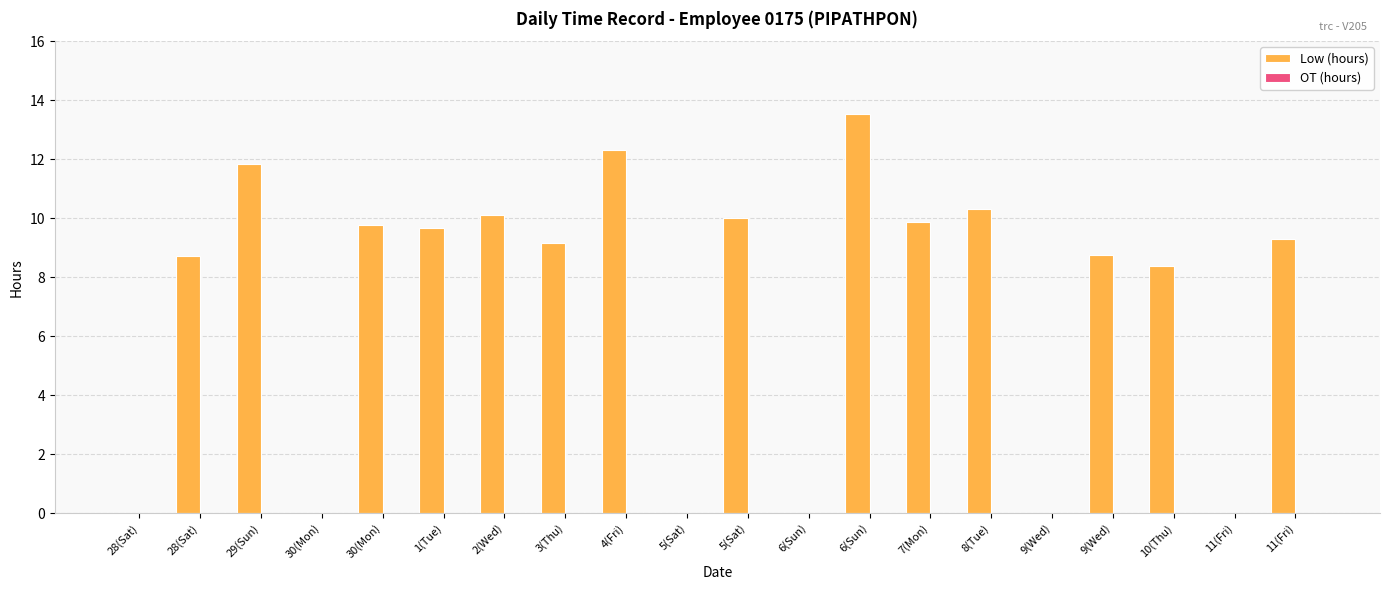

Reading left to right, transcribe all the data shown in this chart.

Low (hours): 28(Sat)=0.0	28(Sat)=8.7	29(Sun)=11.8	30(Mon)=0.0	30(Mon)=9.8	1(Tue)=9.7	2(Wed)=10.1	3(Thu)=9.2	4(Fri)=12.3	5(Sat)=0.0	5(Sat)=10.0	6(Sun)=0.0	6(Sun)=13.5	7(Mon)=9.9	8(Tue)=10.3	9(Wed)=0.0	9(Wed)=8.8	10(Thu)=8.4	11(Fri)=0.0	11(Fri)=9.3
OT (hours): 28(Sat)=0.0	28(Sat)=0.0	29(Sun)=0.0	30(Mon)=0.0	30(Mon)=0.0	1(Tue)=0.0	2(Wed)=0.0	3(Thu)=0.0	4(Fri)=0.0	5(Sat)=0.0	5(Sat)=0.0	6(Sun)=0.0	6(Sun)=0.0	7(Mon)=0.0	8(Tue)=0.0	9(Wed)=0.0	9(Wed)=0.0	10(Thu)=0.0	11(Fri)=0.0	11(Fri)=0.0